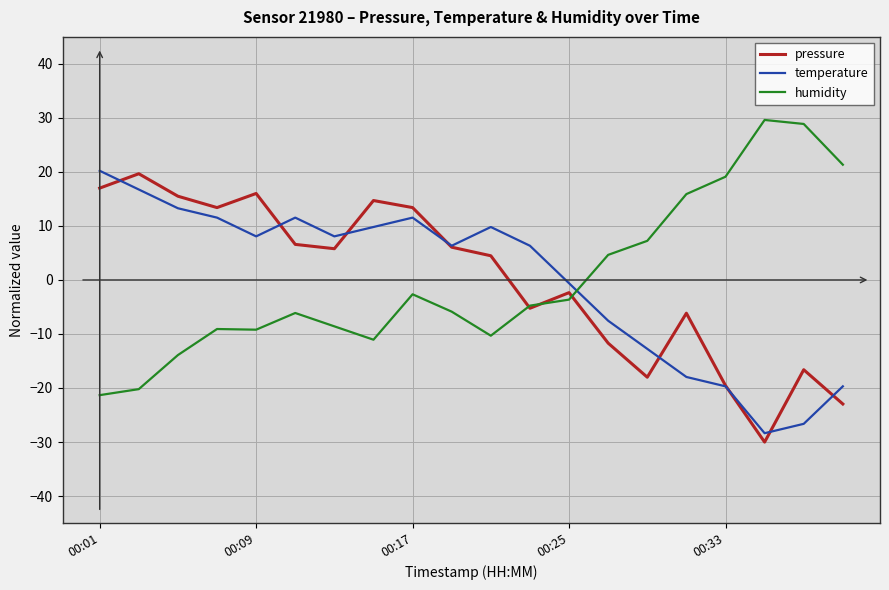

What is the highest value of the pressure series?

19.7